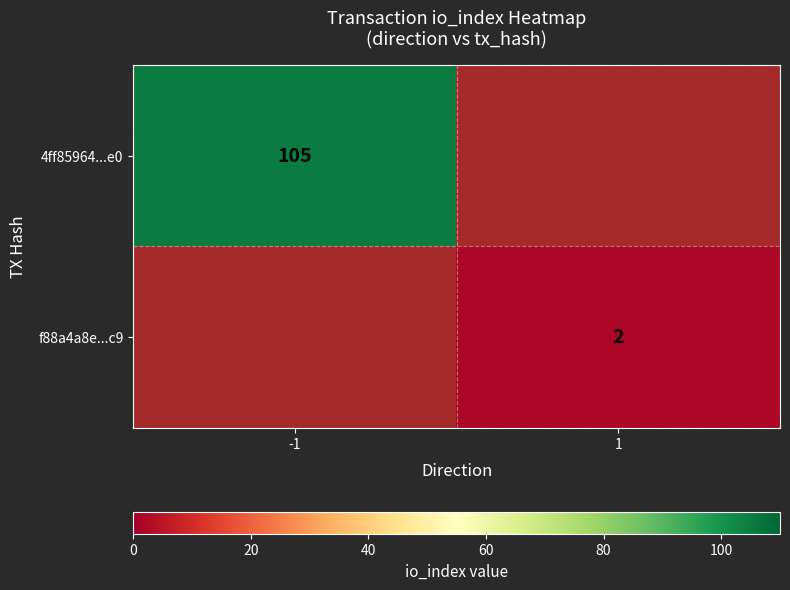

Is it true that 4ff85964...e0 equals 105 at -1?

True